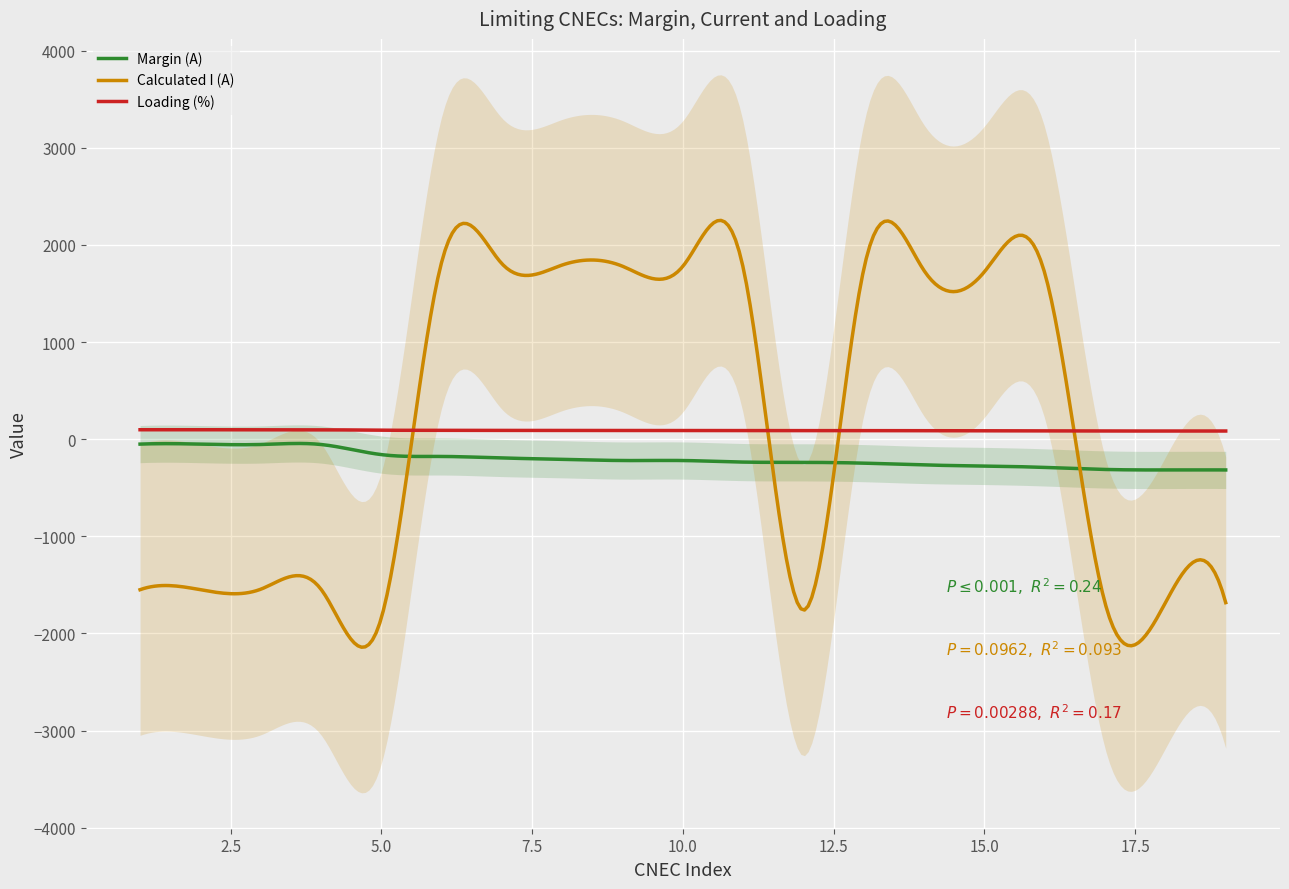

What is the minimum value for Margin (A)?

-317.1